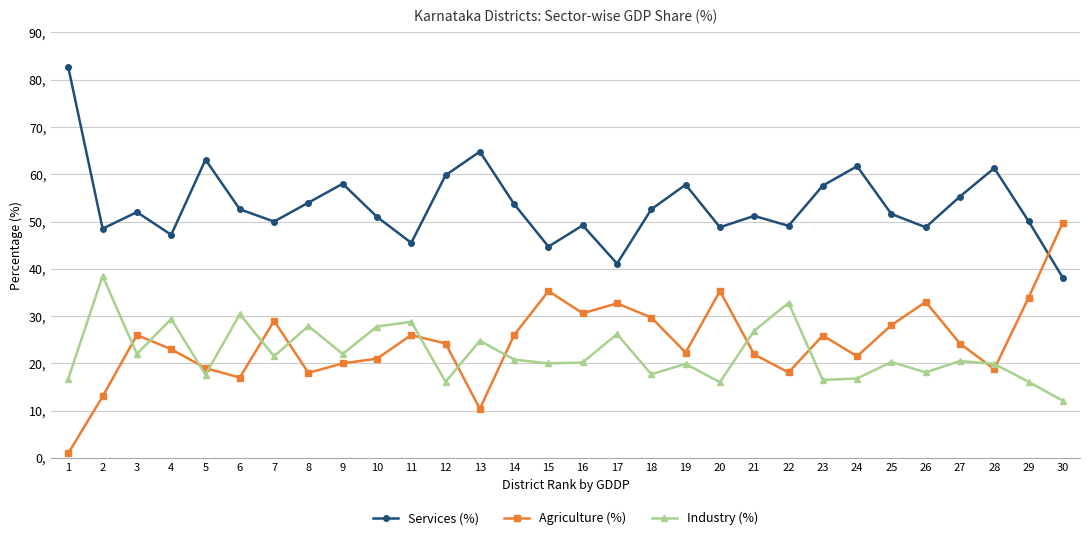

What is the difference between the second highest and second lowest values in the Services (%) series?

23.7